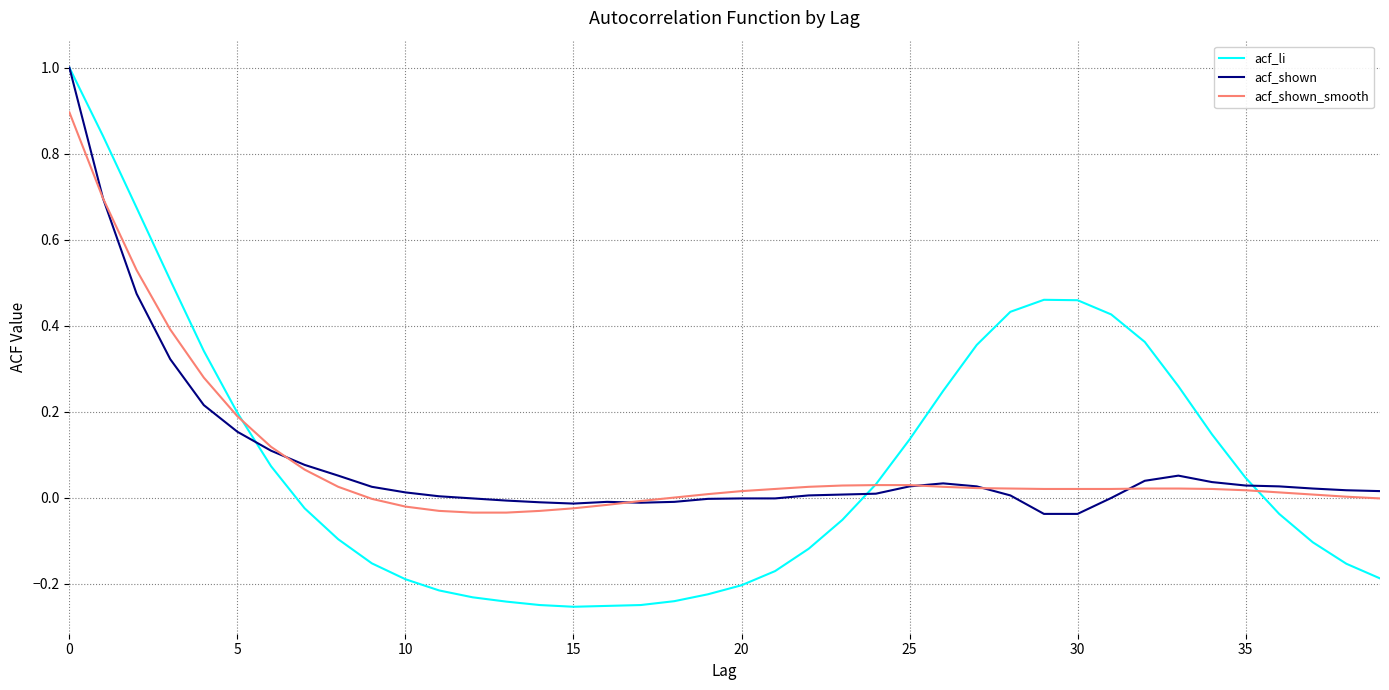

Which series has the widest spread of values?

acf_li